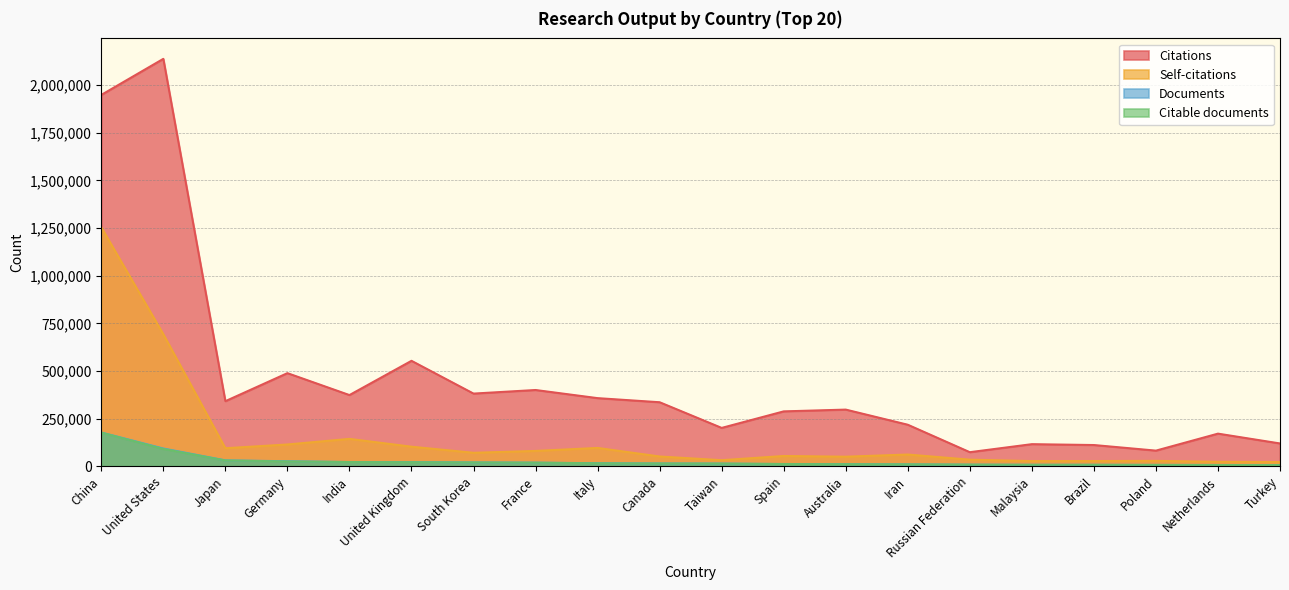

What is the total value across all series at Japan?

498032